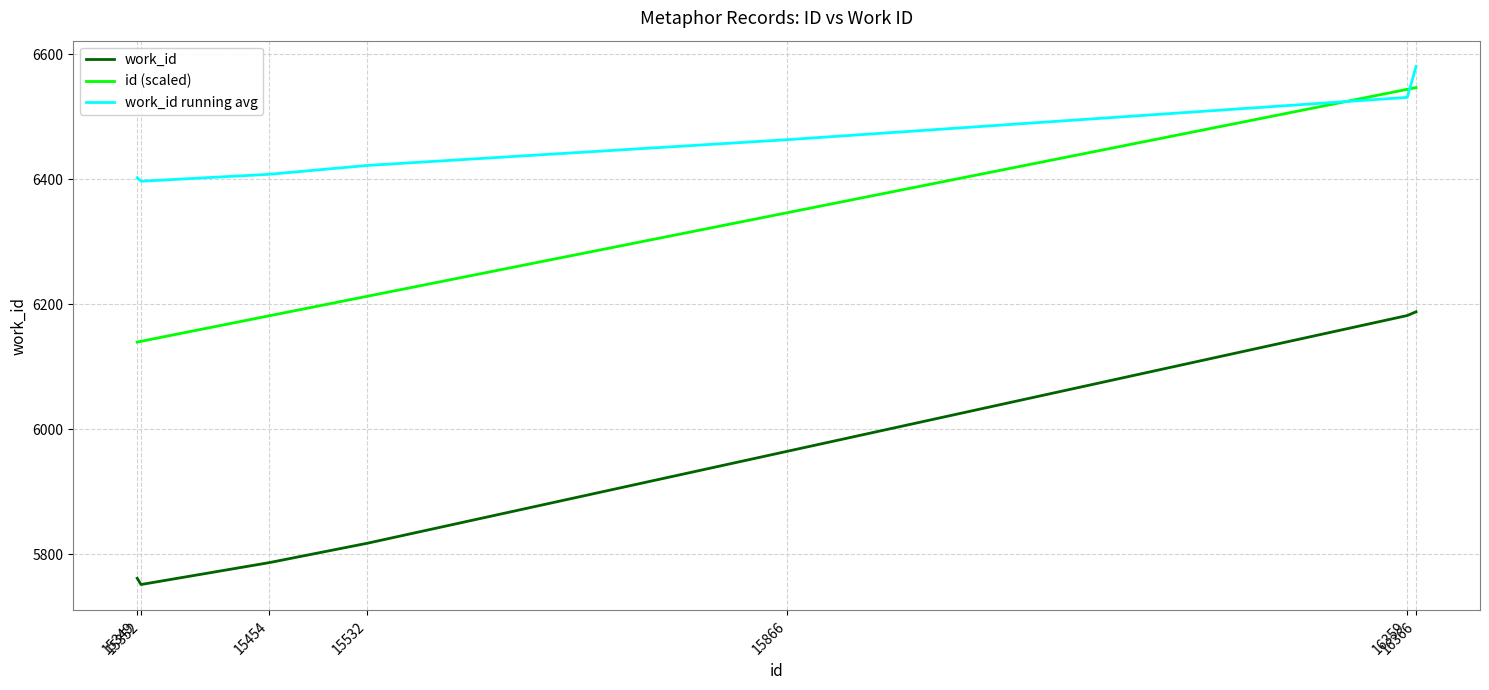

True or false: work_id and id (scaled) cross at least once.

False